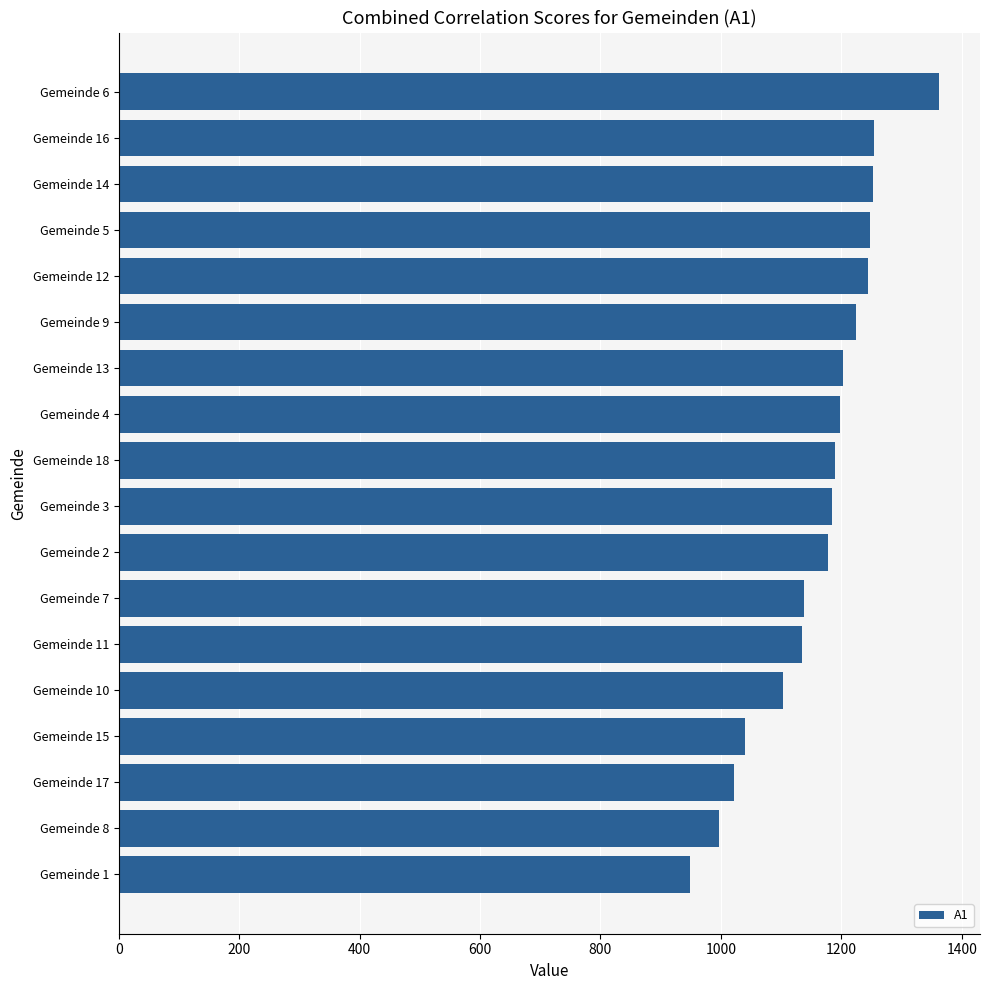

What is the sum of all values?

20917